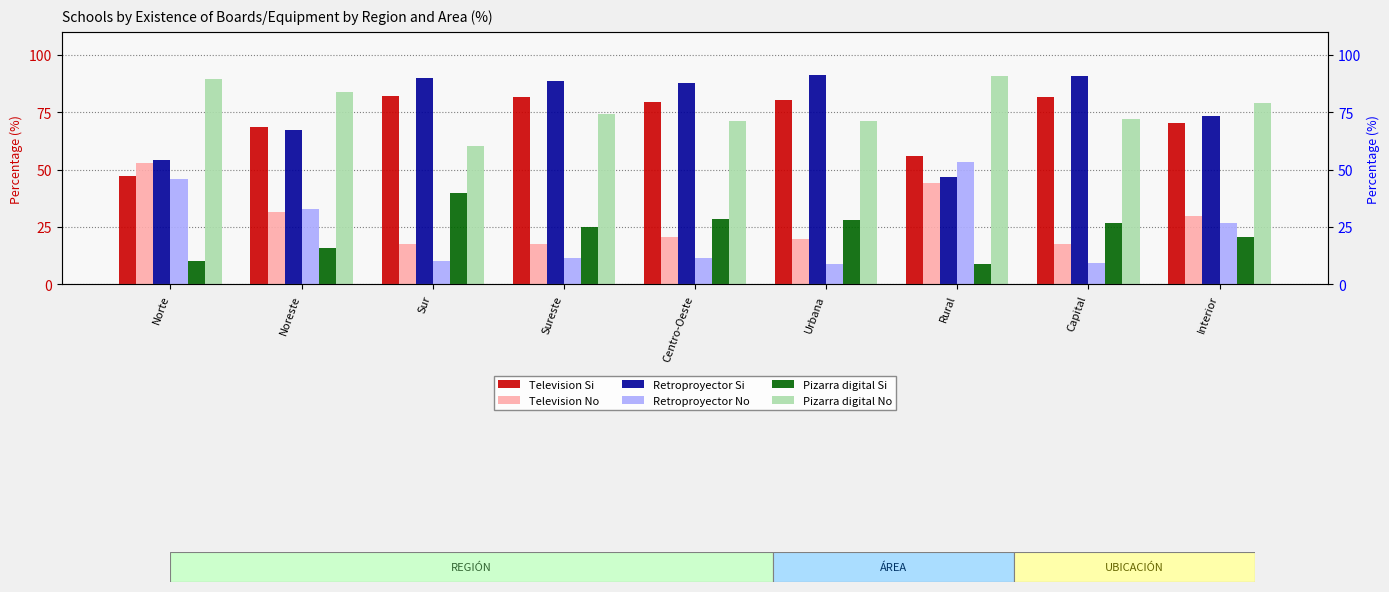

Is it true that Pizarra digital Si equals 28.3 at Centro-Oeste?

True